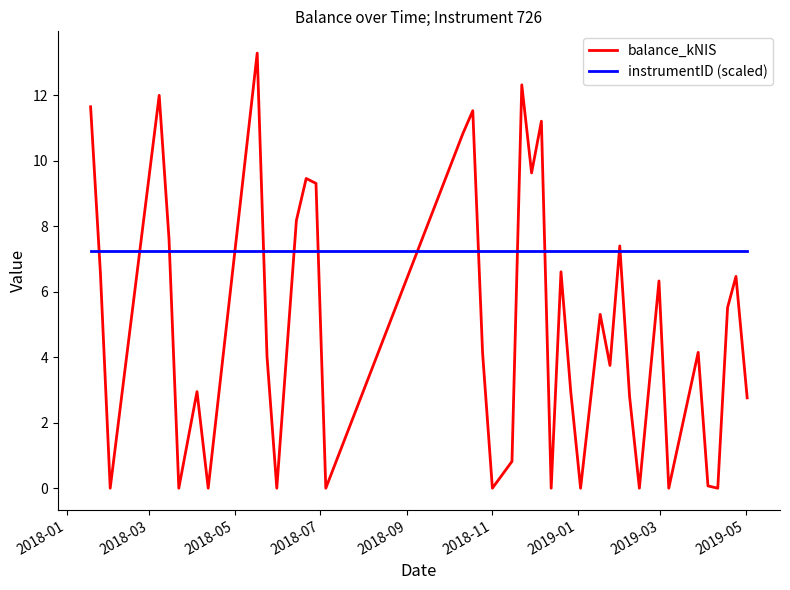

Which series has the largest range (max minus min)?

balance_kNIS